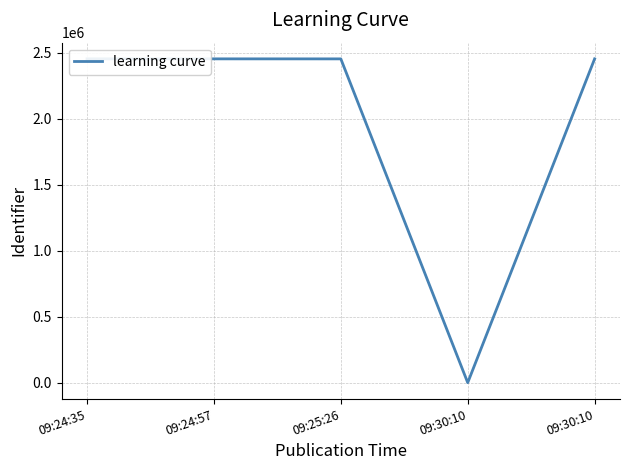

How many points are higher than both their immediate neighbors (excluding endpoints)?

1